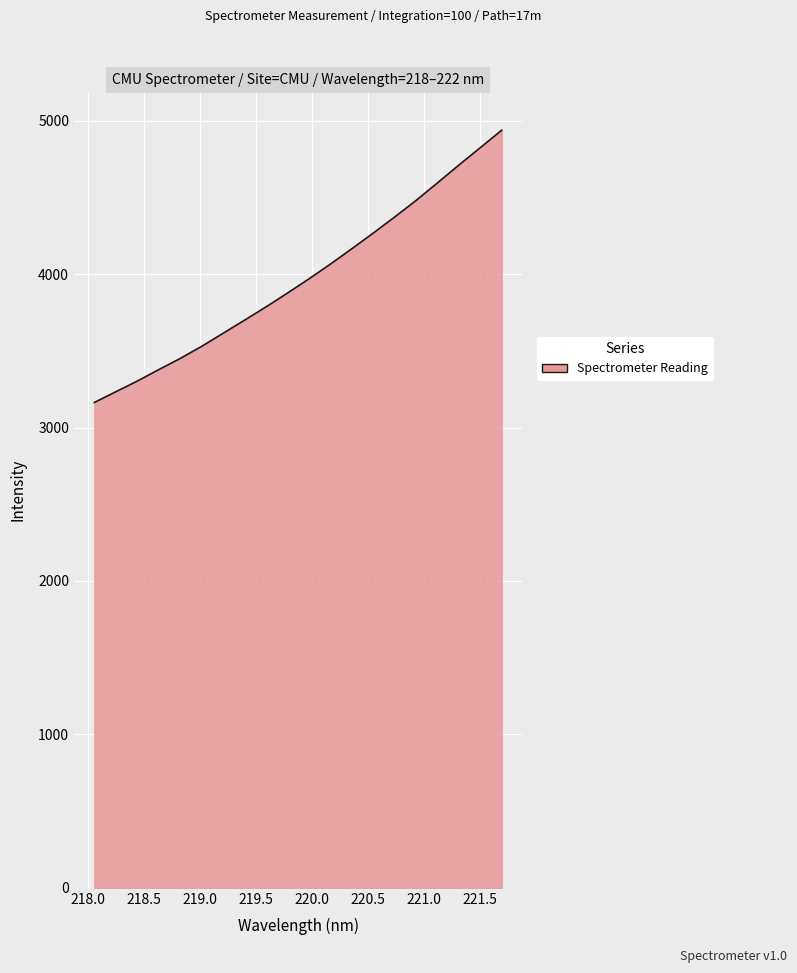

What is the average value?

3971.1